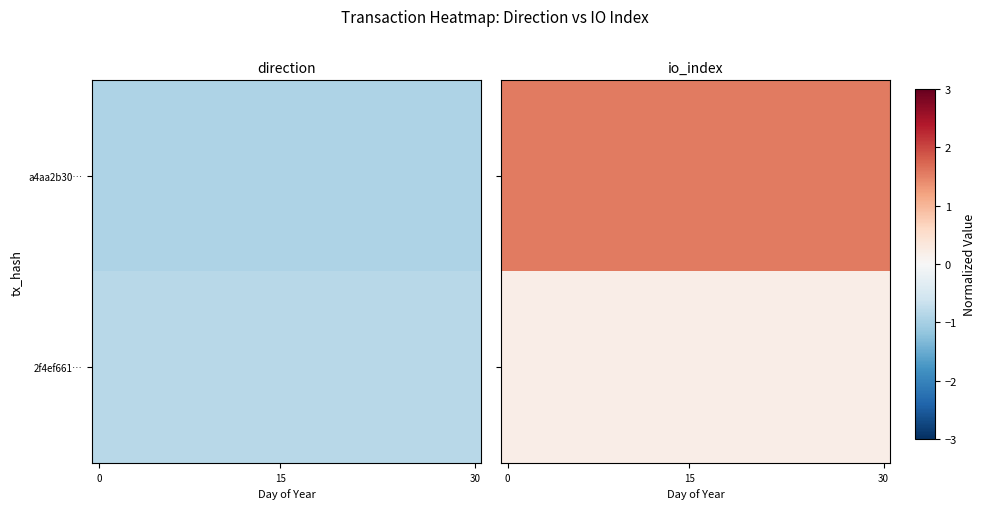

What is the greatest value displayed?

1.6